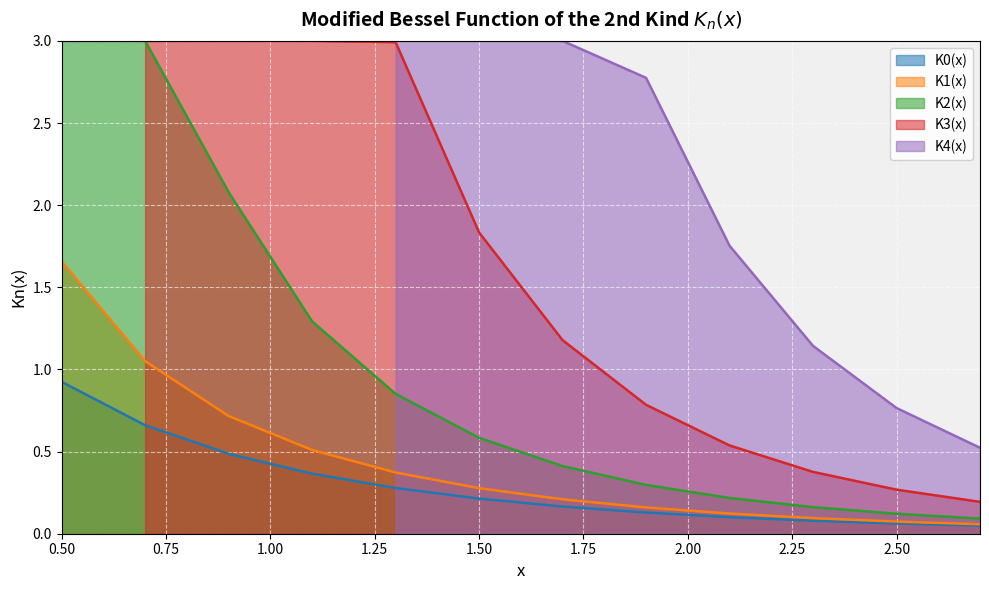

What is the highest value of the K2(x) series?

3.0